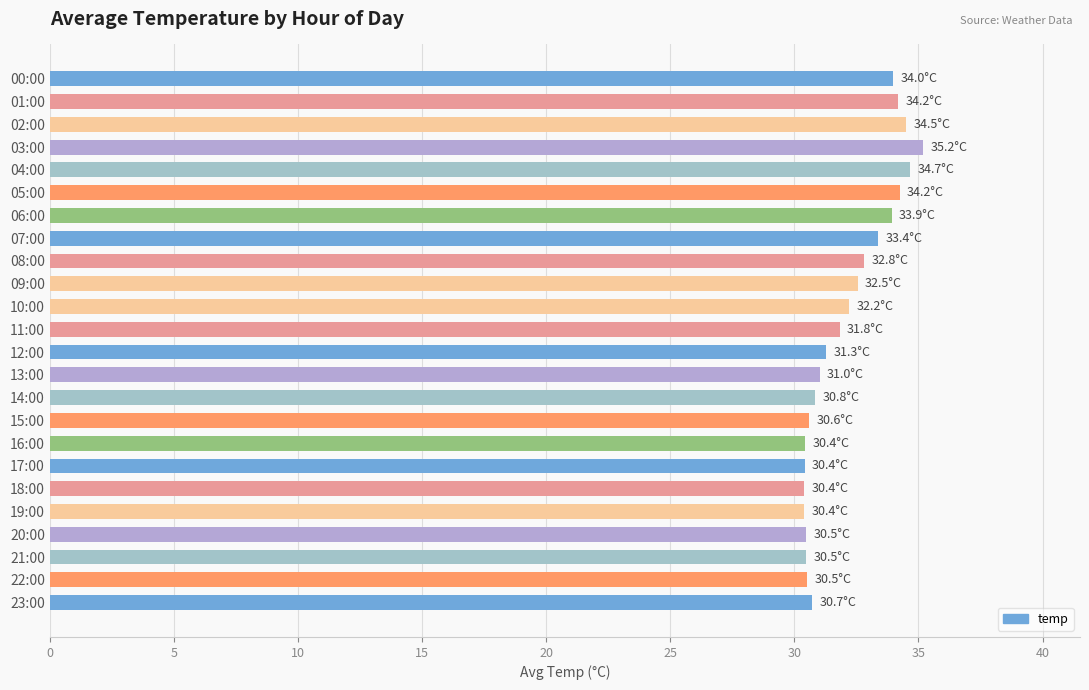

The chart shows a value of 18.3 at 23:00. True or false?

False